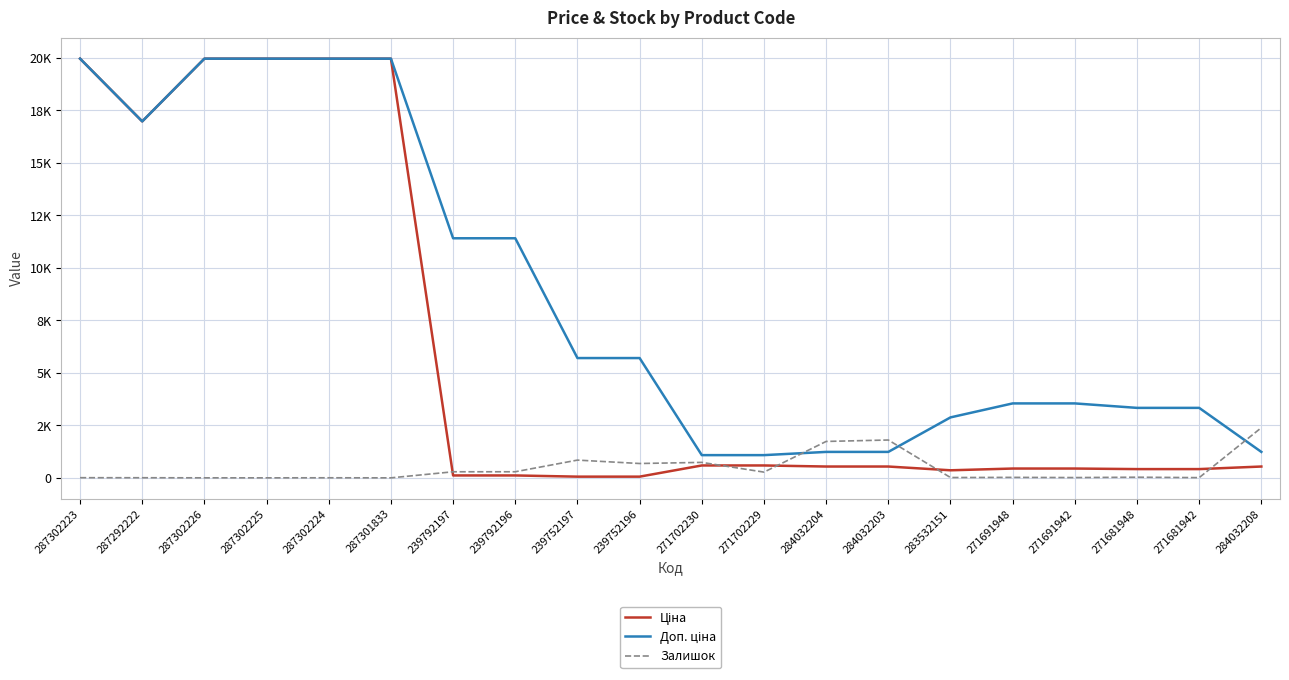

Does the chart display data point markers on the line(s)?

No